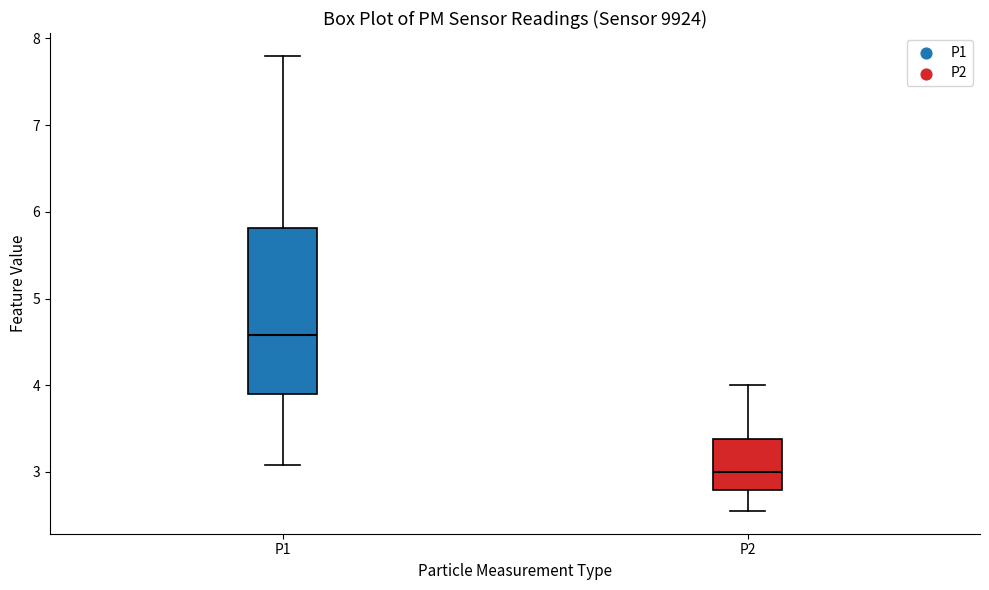

Reading left to right, transcribe this box plot: for each box, give where its median line is, the range the box spans, and where its two whiskers end, as read against the y-axis. The values are not printed on the chart, so give them approximately, as read against the axis.

P1: median 4.6, box 3.9 to 5.8, whiskers 3.1 to 7.8
P2: median 3.0, box 2.8 to 3.4, whiskers 2.6 to 4.0